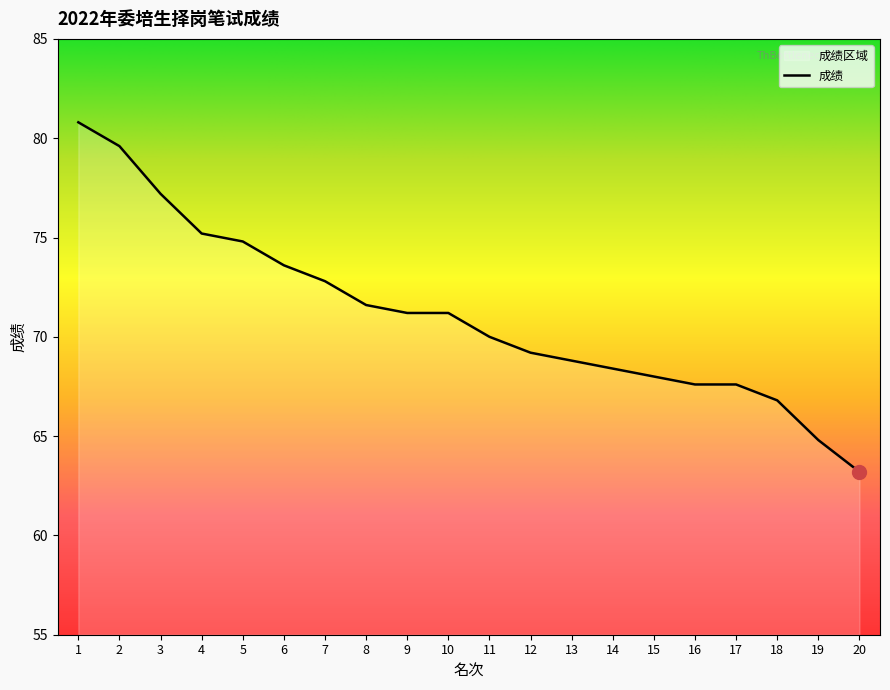

List the labels in order of value, smallest first.

20, 19, 18, 16, 17, 15, 14, 13, 12, 11, 9, 10, 8, 7, 6, 5, 4, 3, 2, 1